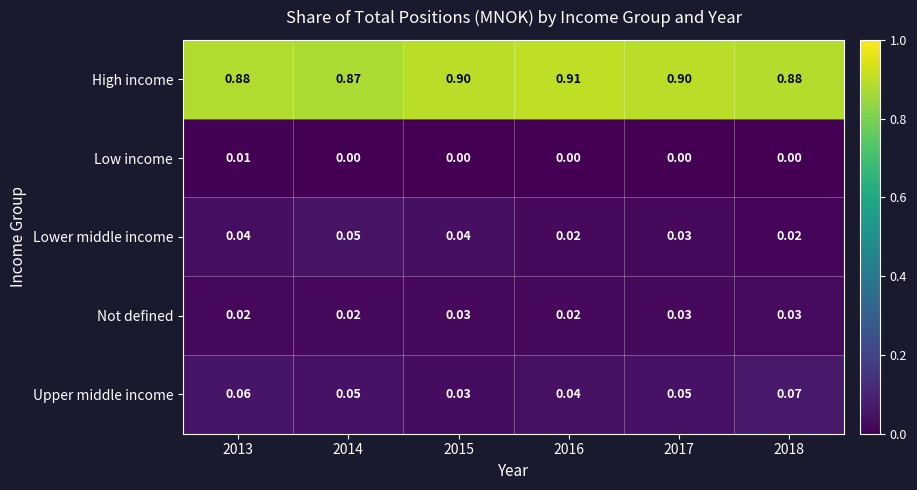

Is the value of Lower middle income at 2017 greater than the value of Upper middle income at 2016?

No